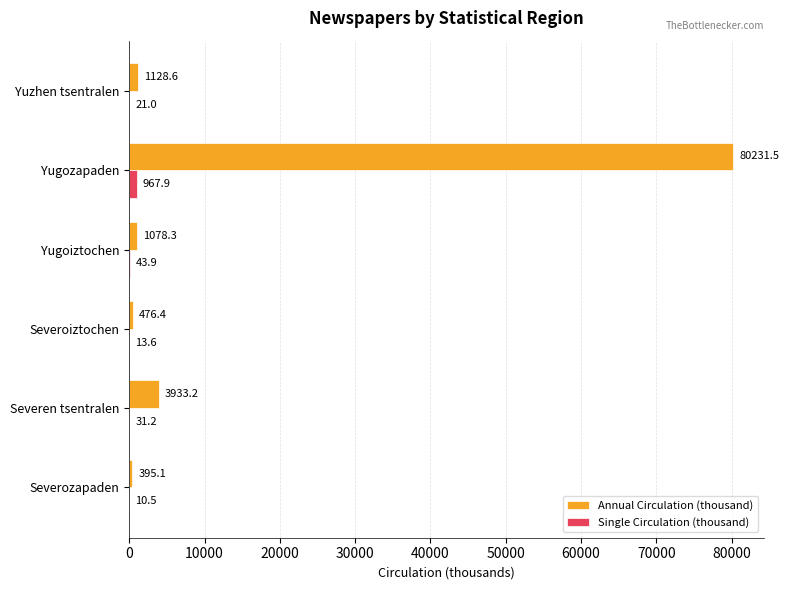

At which label is Annual Circulation (thousand) closest to 40313?

Severen tsentralen